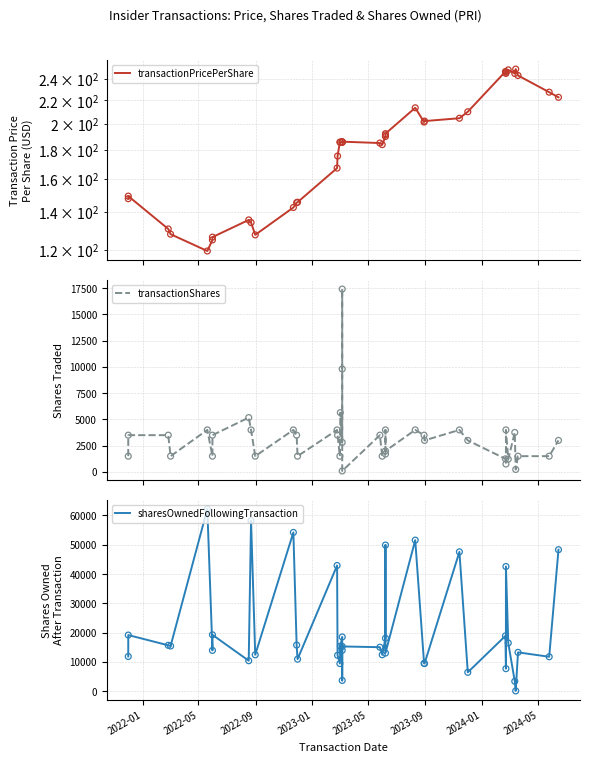

What are all the series names shown in the legend?

transactionPricePerShare, transactionShares, sharesOwnedFollowingTransaction